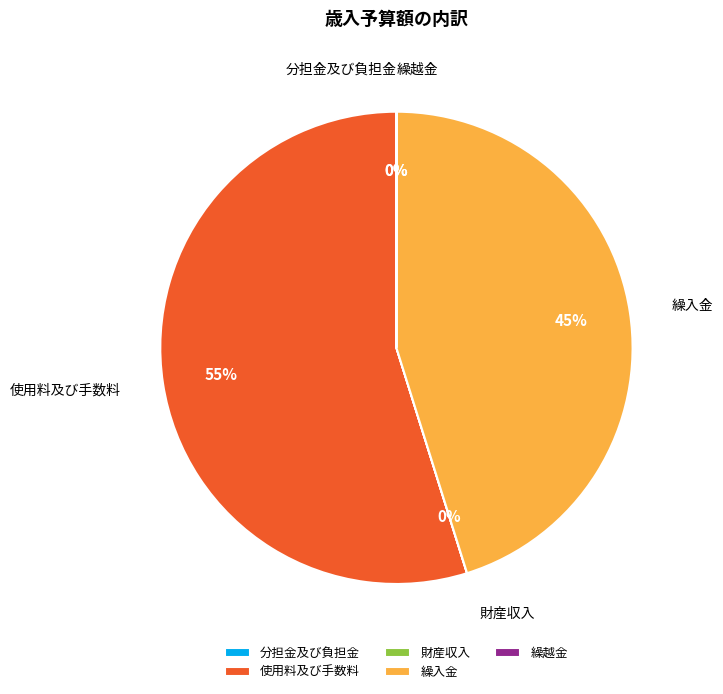

Which category has the biggest portion of the pie?

使用料及び手数料